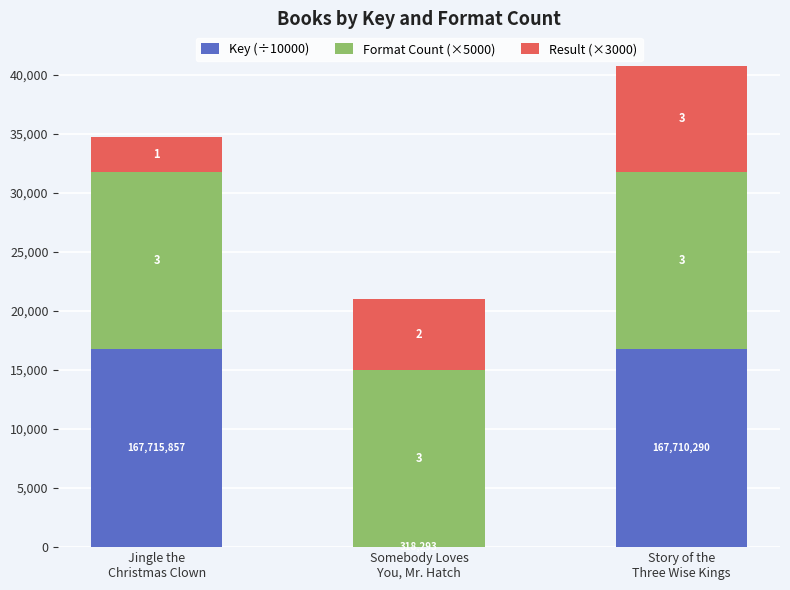

What is the difference between the Result (×3000) values at Story of the
Three Wise Kings and Jingle the
Christmas Clown?

6000.0